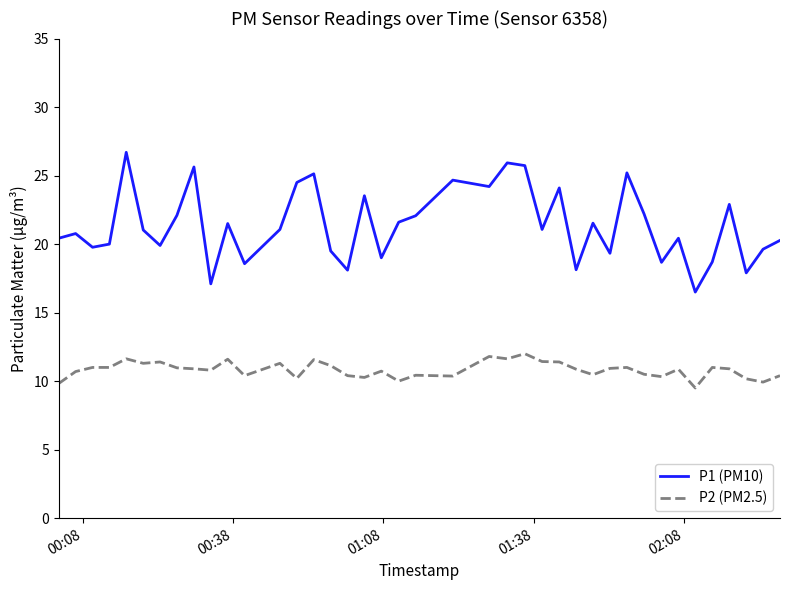

True or false: P1 (PM10) and P2 (PM2.5) cross at least once.

False